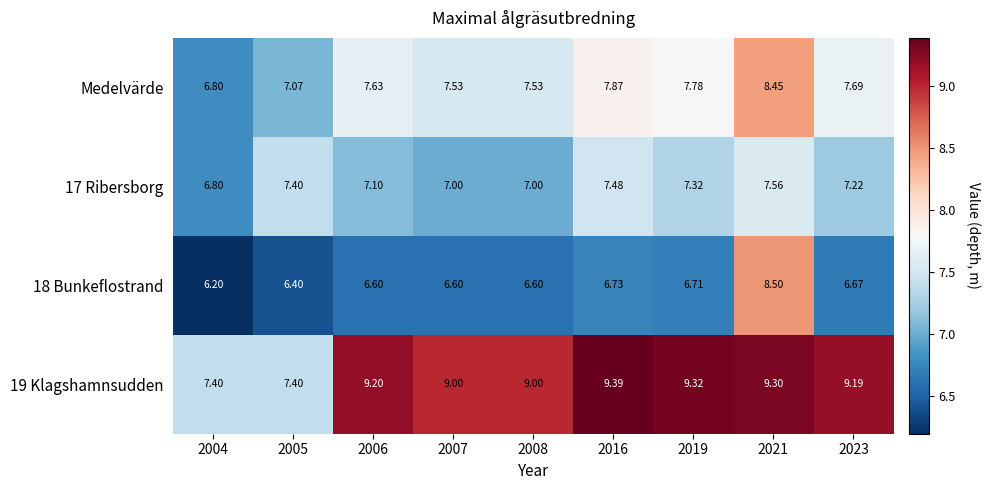

How many values in the Medelvärde series exceed 7?

8